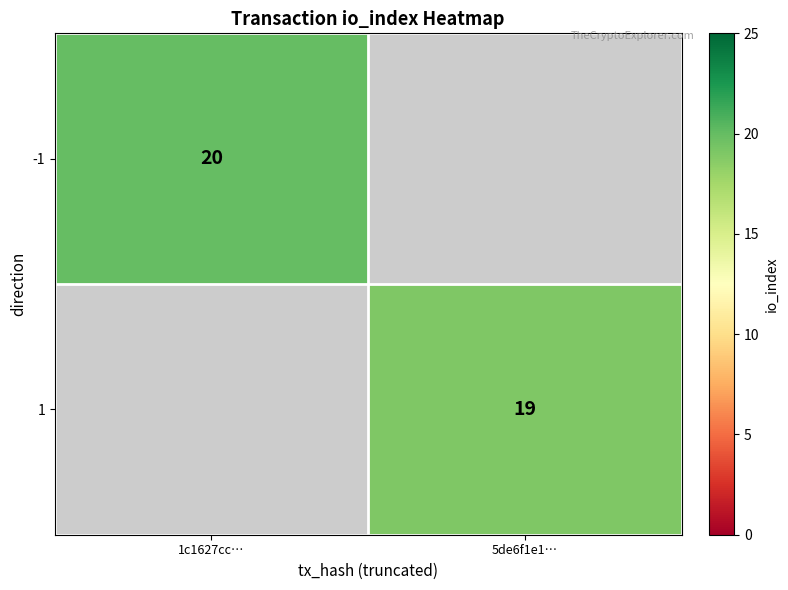

The value of 1 at 5de6f1e1… is 30. True or false?

False